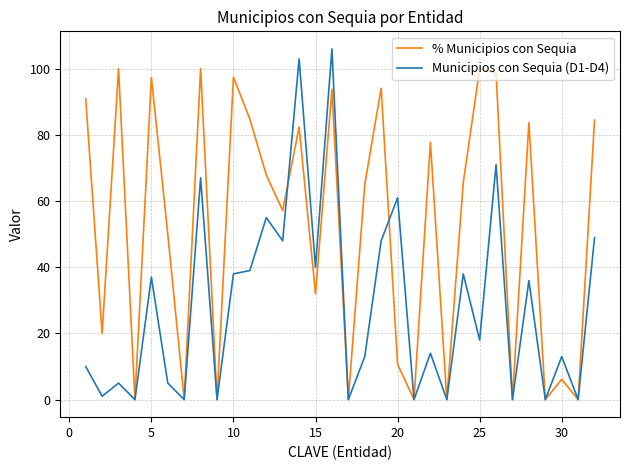

True or false: Municipios con Sequia (D1-D4) has more than 1 interior local peaks.

True